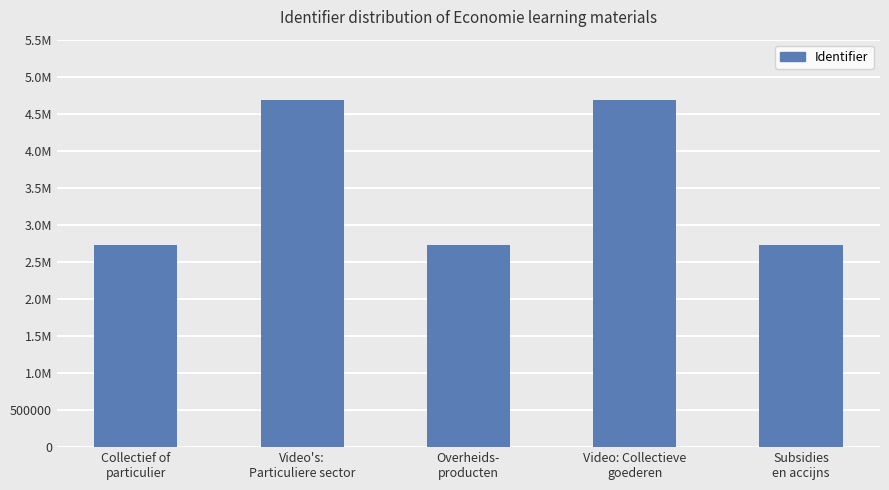

What is the approximate value at Subsidies
en accijns?

2726512